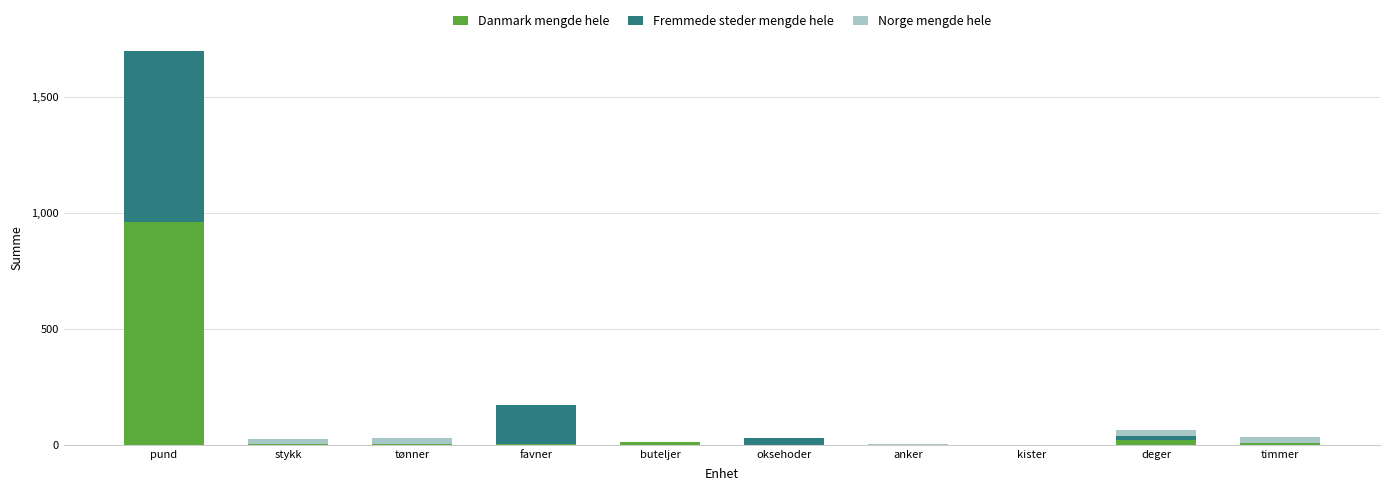

At which category does the chart reach its minimum across all series?

oksehoder